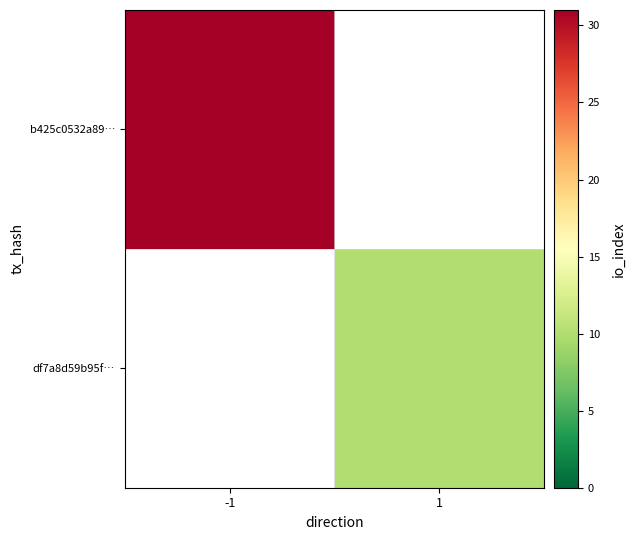

Rank the series by their maximum value, from highest to lowest.

b425c0532a89…, df7a8d59b95f…